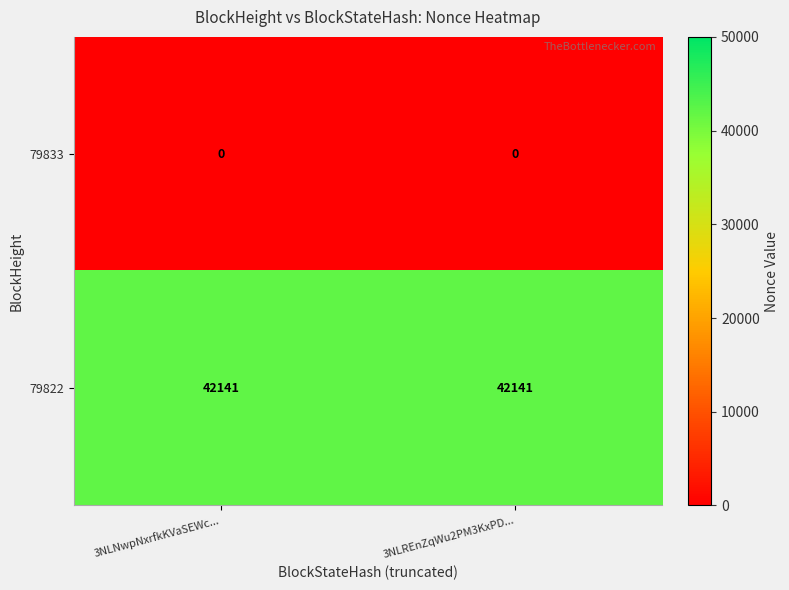

Rank the series by their maximum value, from lowest to highest.

79833, 79822